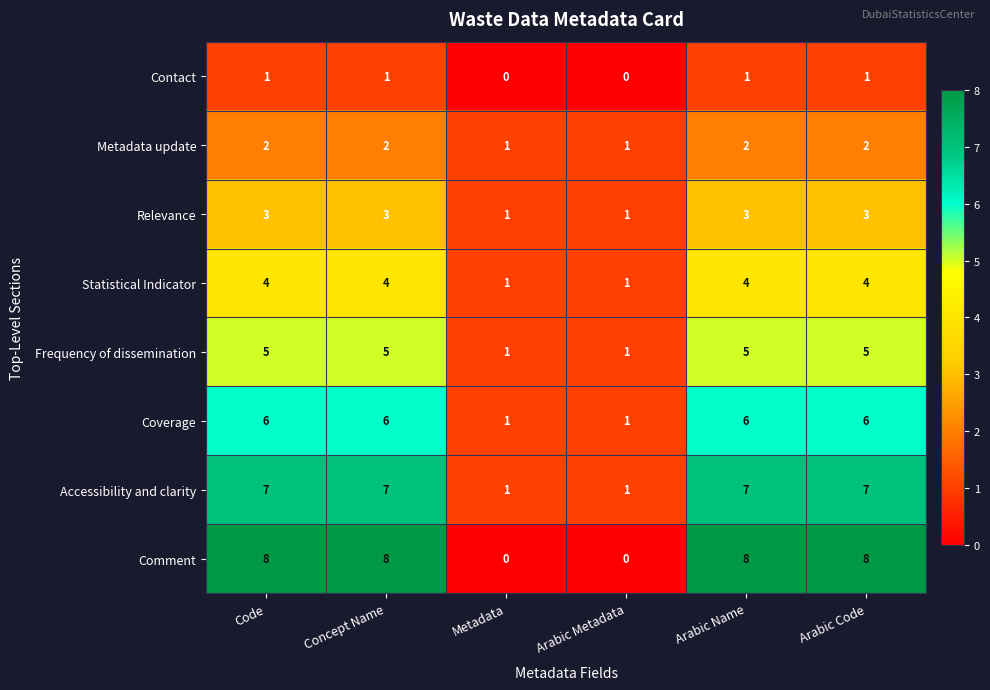

The value of Coverage at Code is 6. True or false?

True